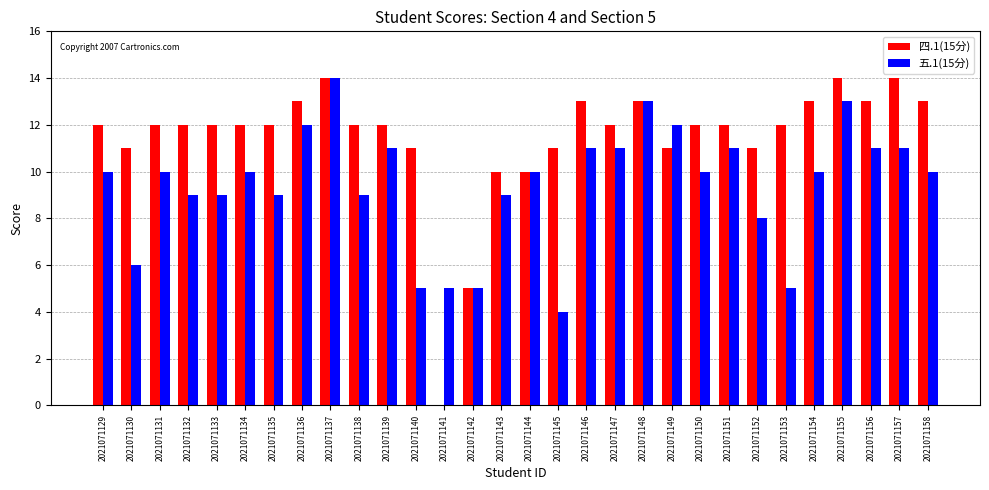

Which series has the largest total across all categories?

四.1(15分)